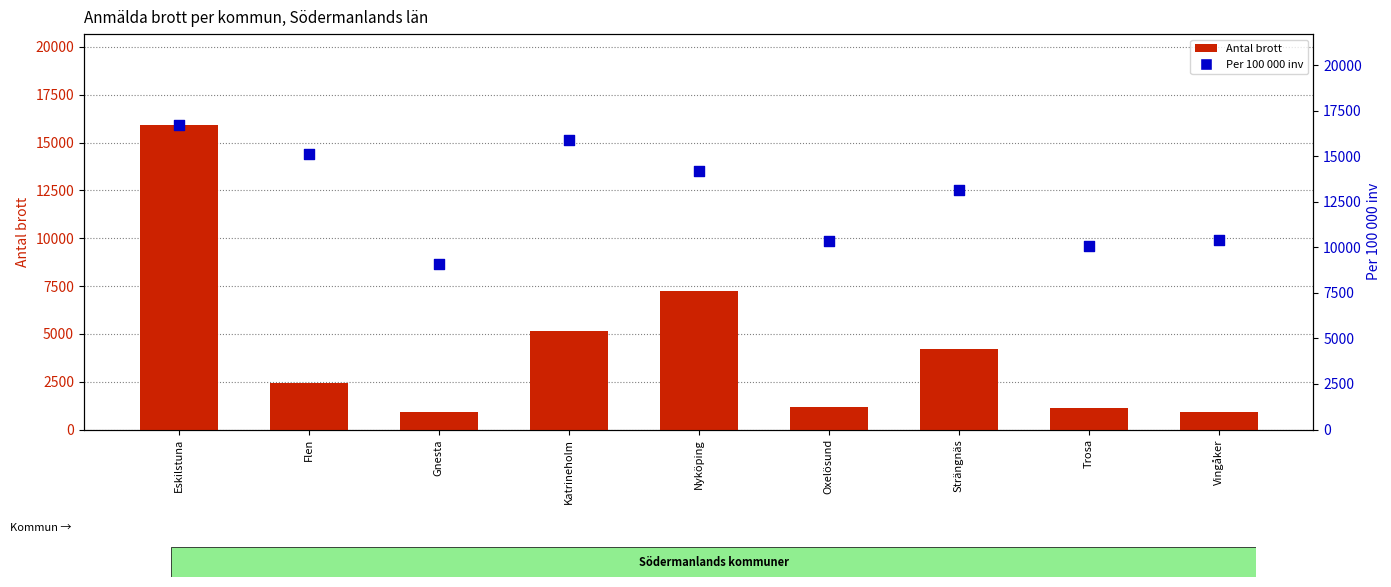

Which series has the largest total across all categories?

Per 100 000 inv